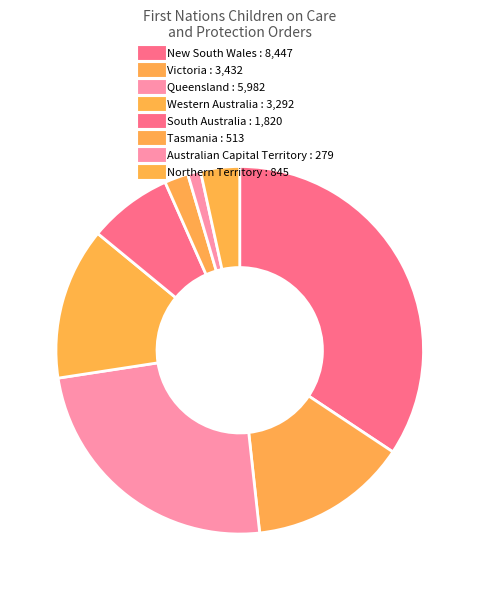

How many segments does this pie chart have?

8